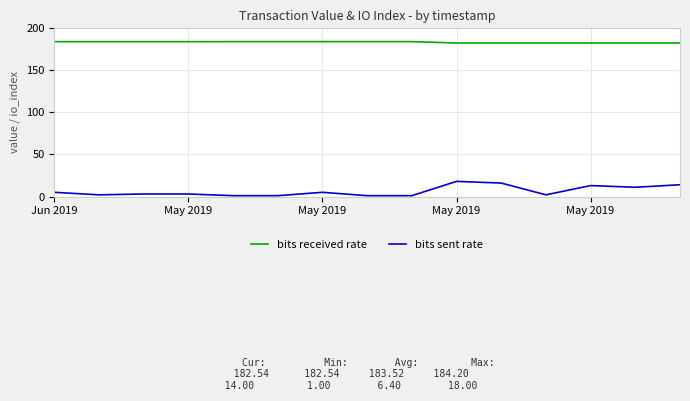

What is the greatest value displayed?

184.2